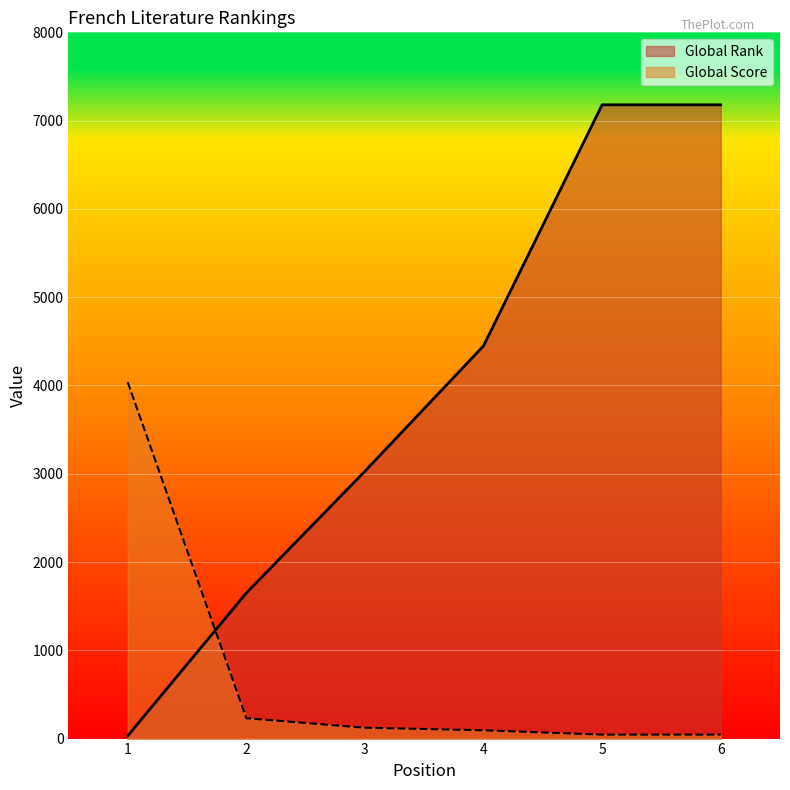

Which has a higher value, 1 or 4?

4